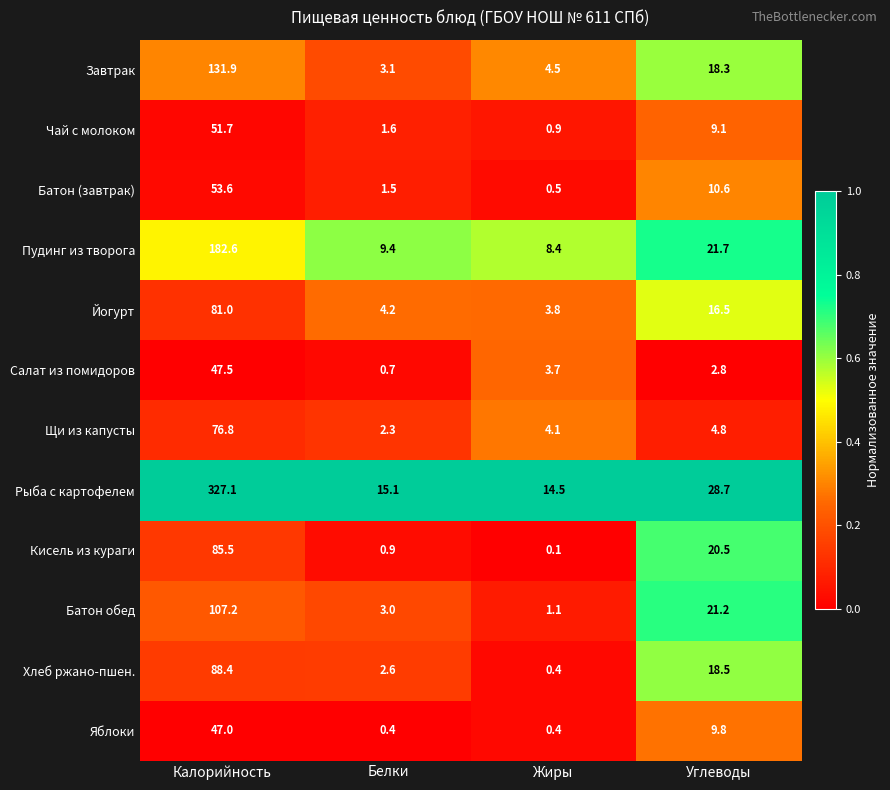

What is the spread (max minus min) of values at Жиры?

14.4